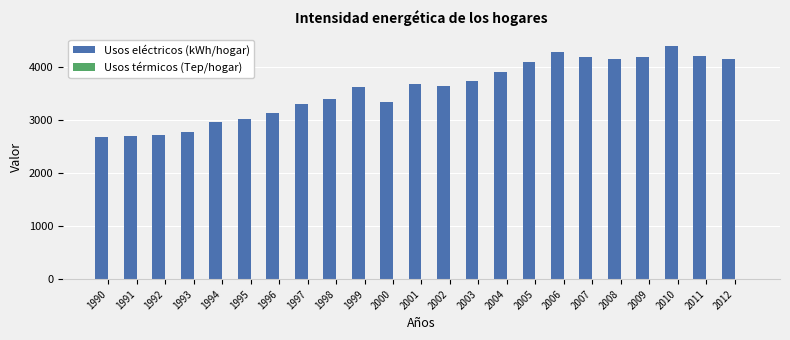

Are the bars grouped side by side (vs. stacked)?

Yes